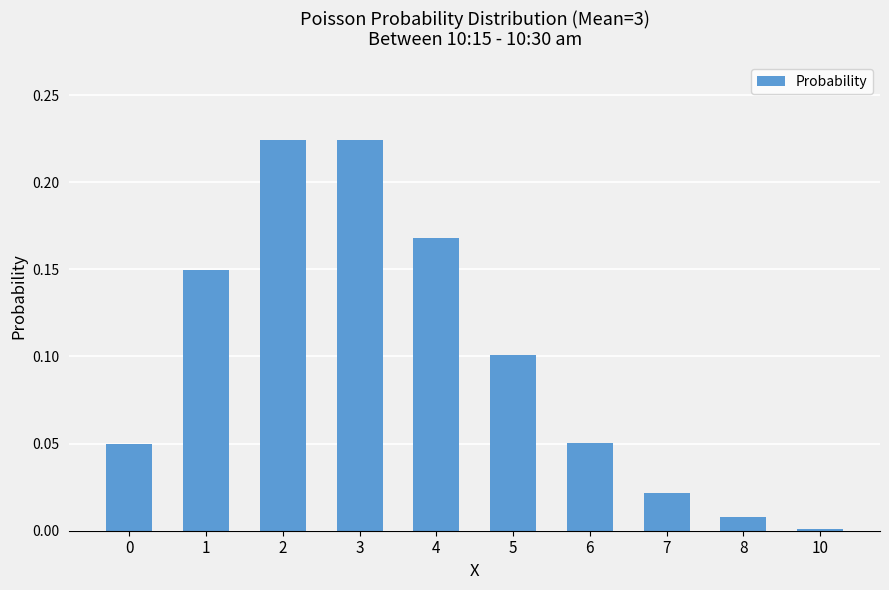

True or false: the data shows 0.4 at 2.

False